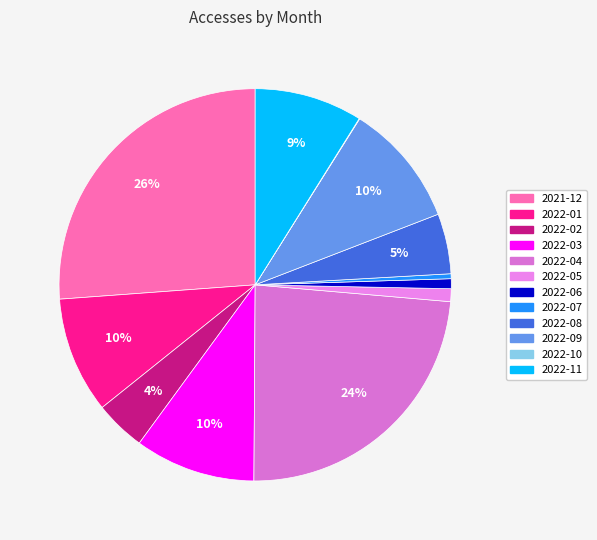

To the nearest percent, what percentage of the pie is 2022-08?

5%